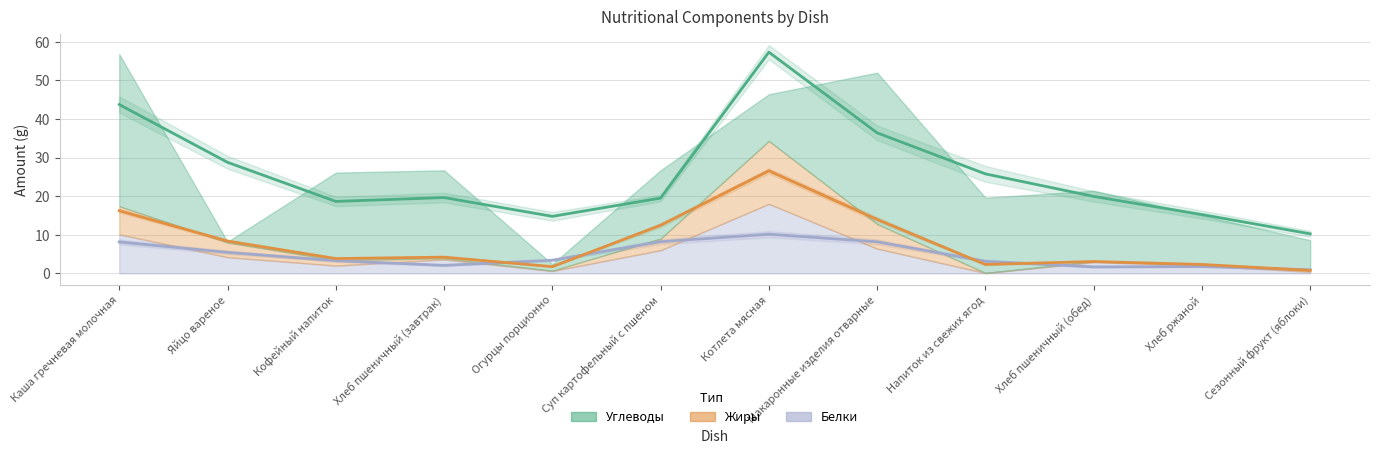

What is the value of the Жиры point at the 12th from the left?

0.4